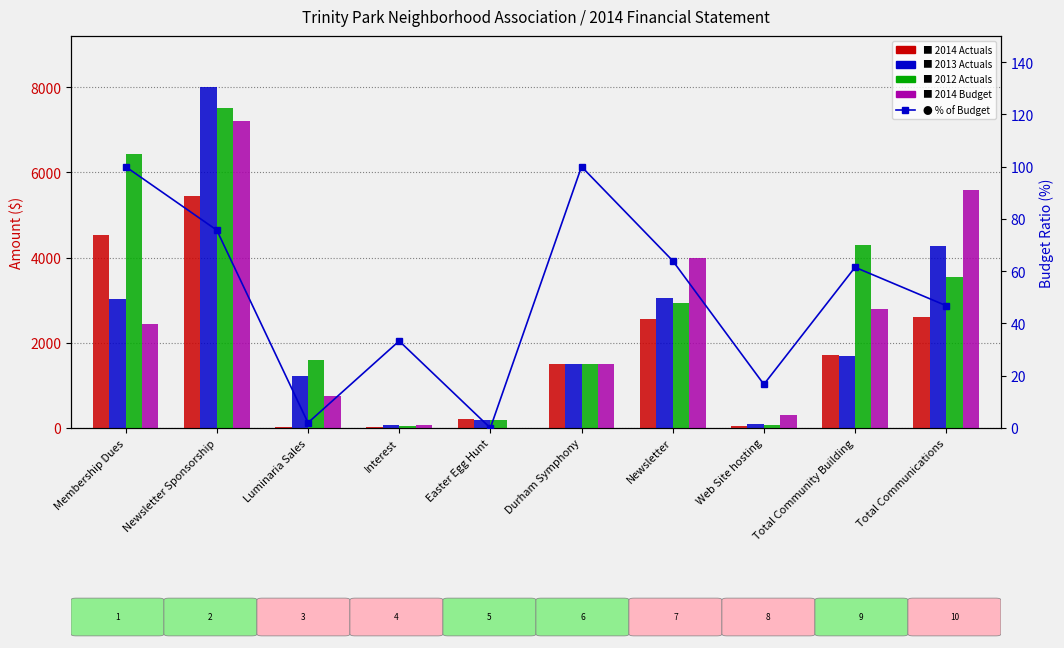

How many data points in % of Budget are above 61?

5